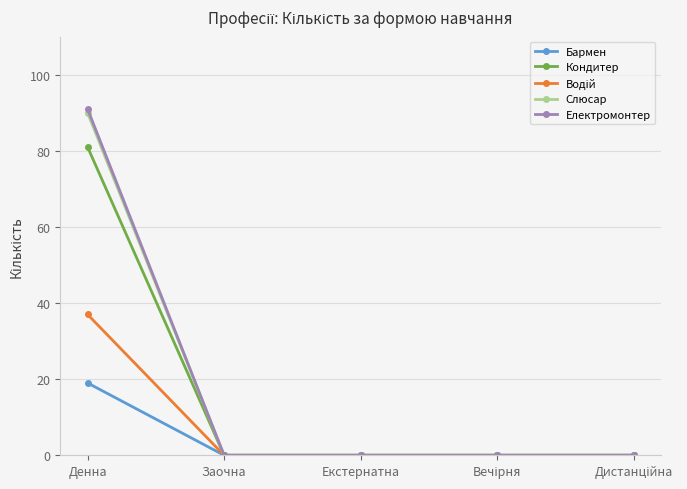

At which label does Кондитер reach its peak?

Денна